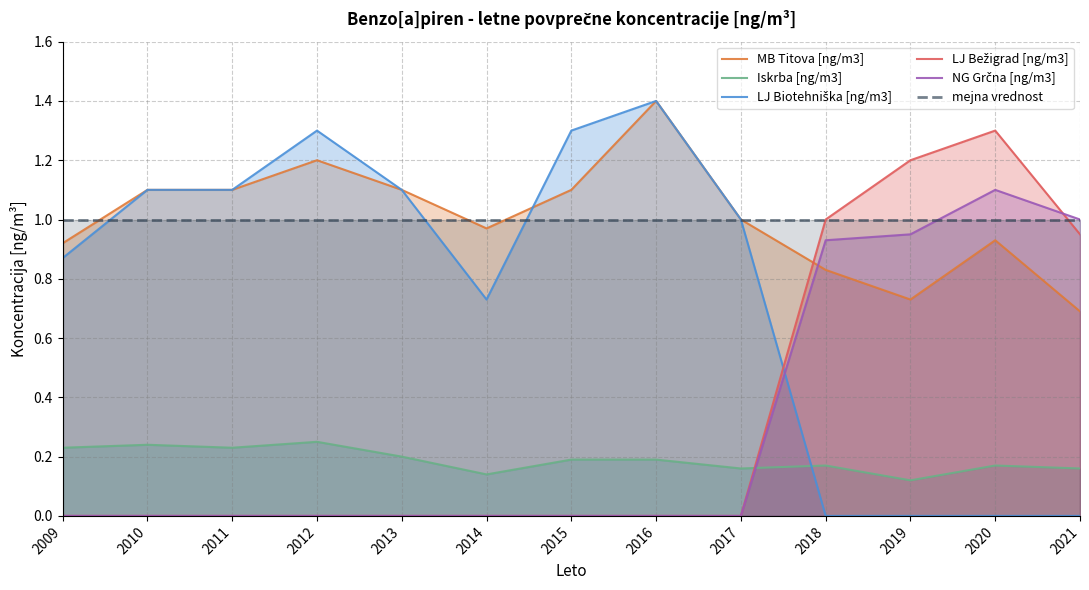

The value of Iskrba [ng/m3] at 2019 is 0.2. True or false?

False